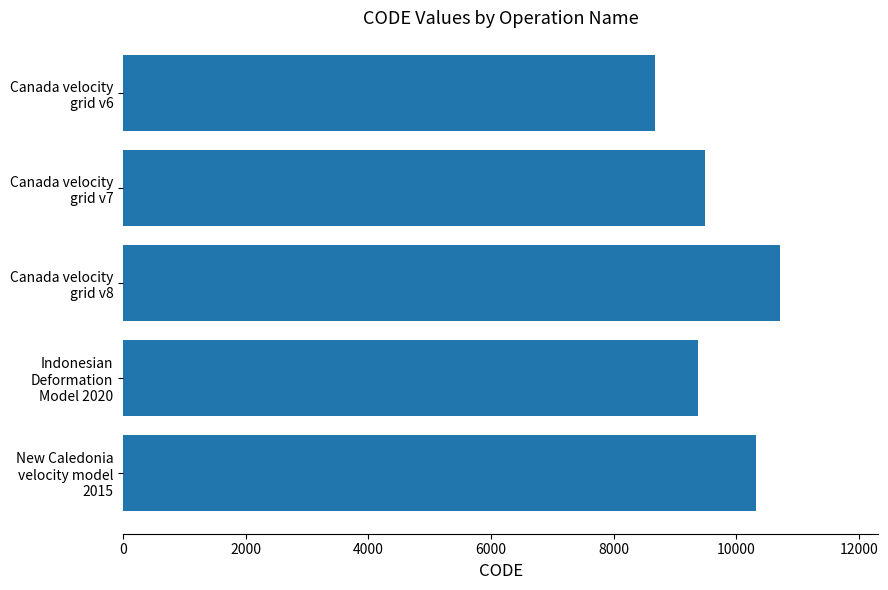

Does the chart contain any negative values?

No